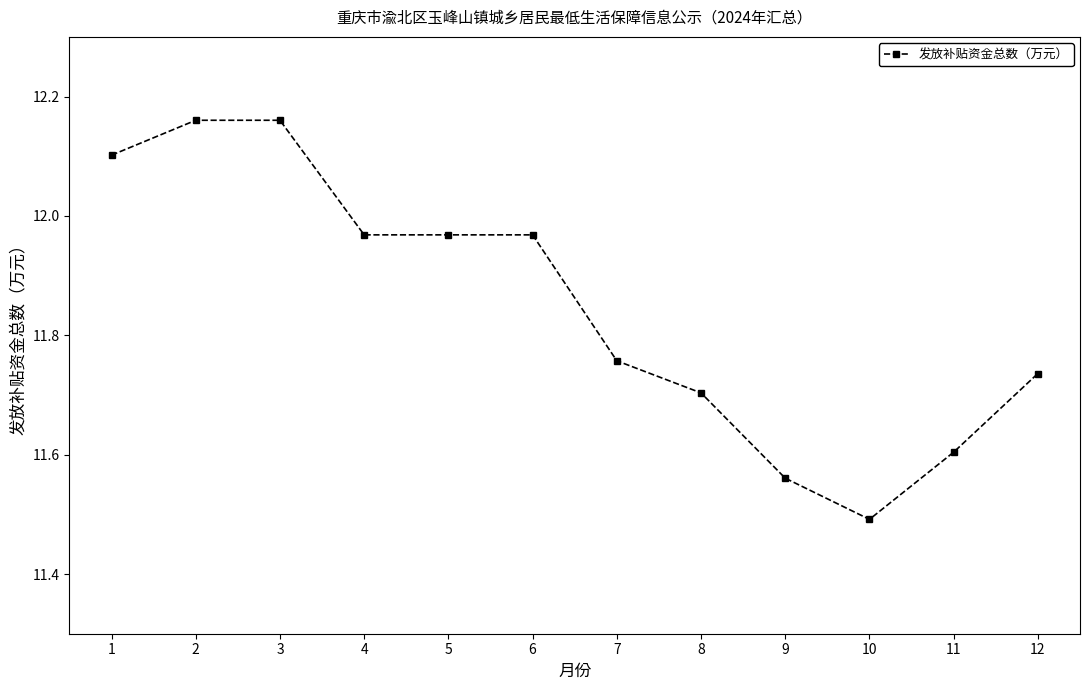

Where is the data nearest to the value 11?

10